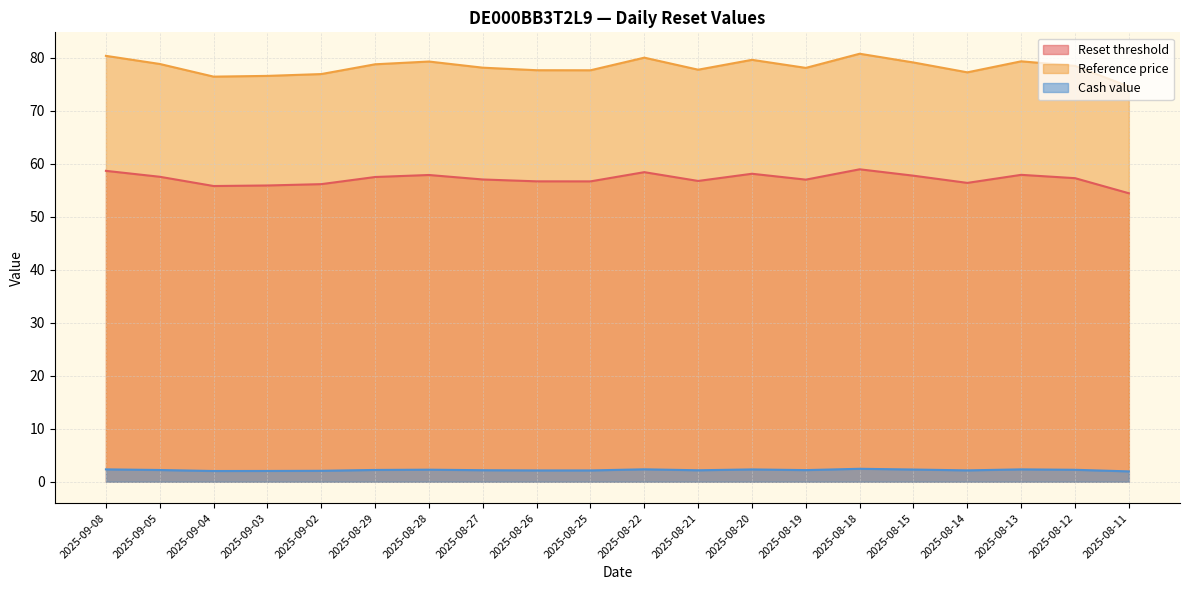

Rank the series by their average value, from highest to lowest.

Reference price, Reset threshold, Cash value